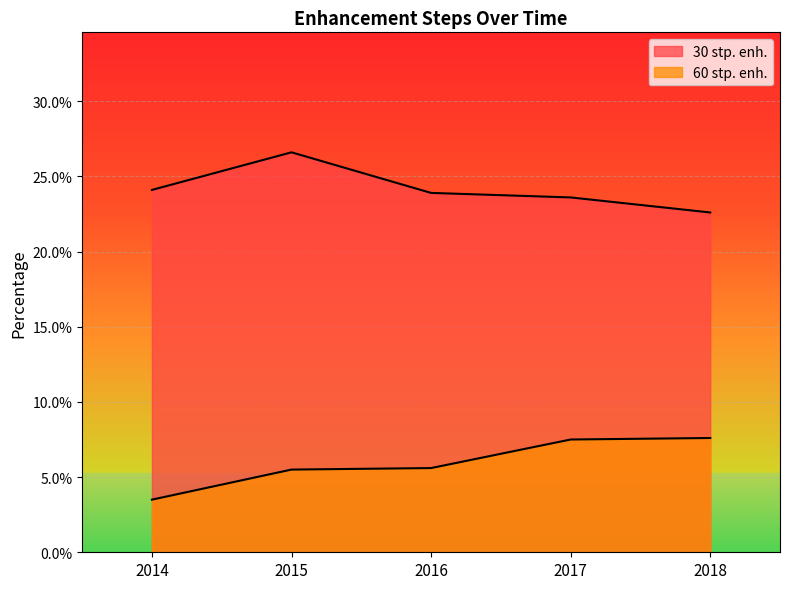

List the series in order of their overall mean, lowest first.

60 stp. enh., 30 stp. enh.